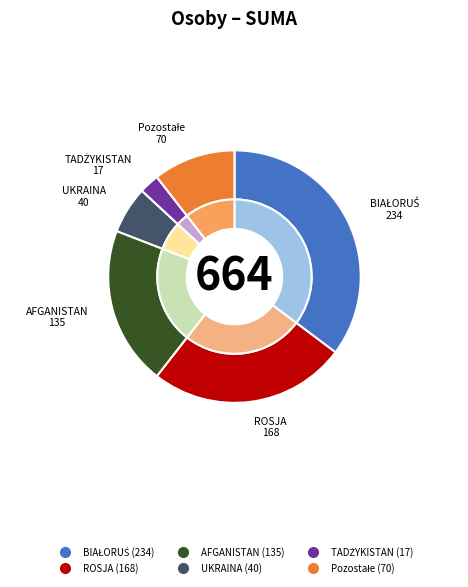

What is the change in value from ROSJA to TADŻYKISTAN?

-151